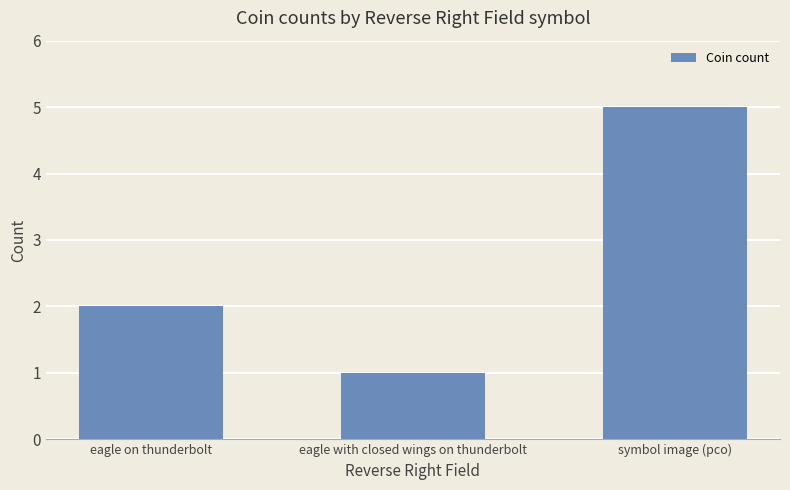

What is the sum of all values?

8